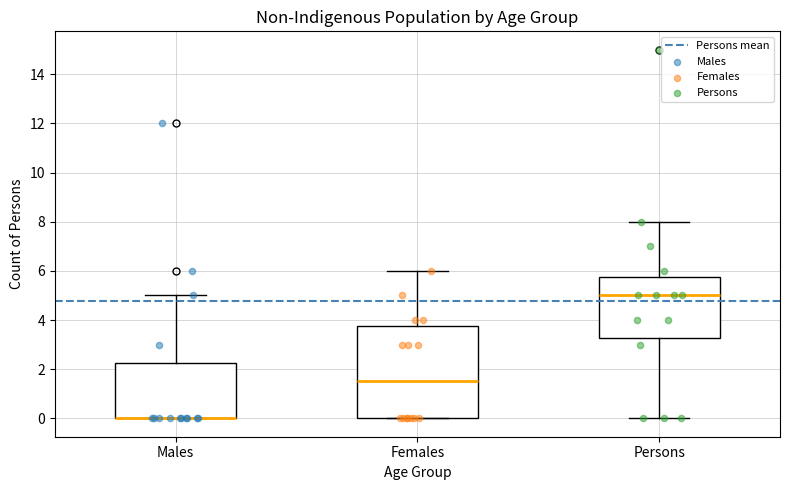

Reading left to right, read every box against the y-axis: the position of its median line, the range the box covers, and the ends of its whiskers. The values are not printed on the chart, so give them approximately, as read against the axis.

Males: median 0.0 (drawn on the box's lower edge), box 0.0 to 2.2, whiskers 0.0 to 5.0
Females: median 1.6, box 0.0 to 3.8, whiskers 0.0 to 6.0
Persons: median 5.0, box 3.2 to 5.8, whiskers 0.0 to 8.0